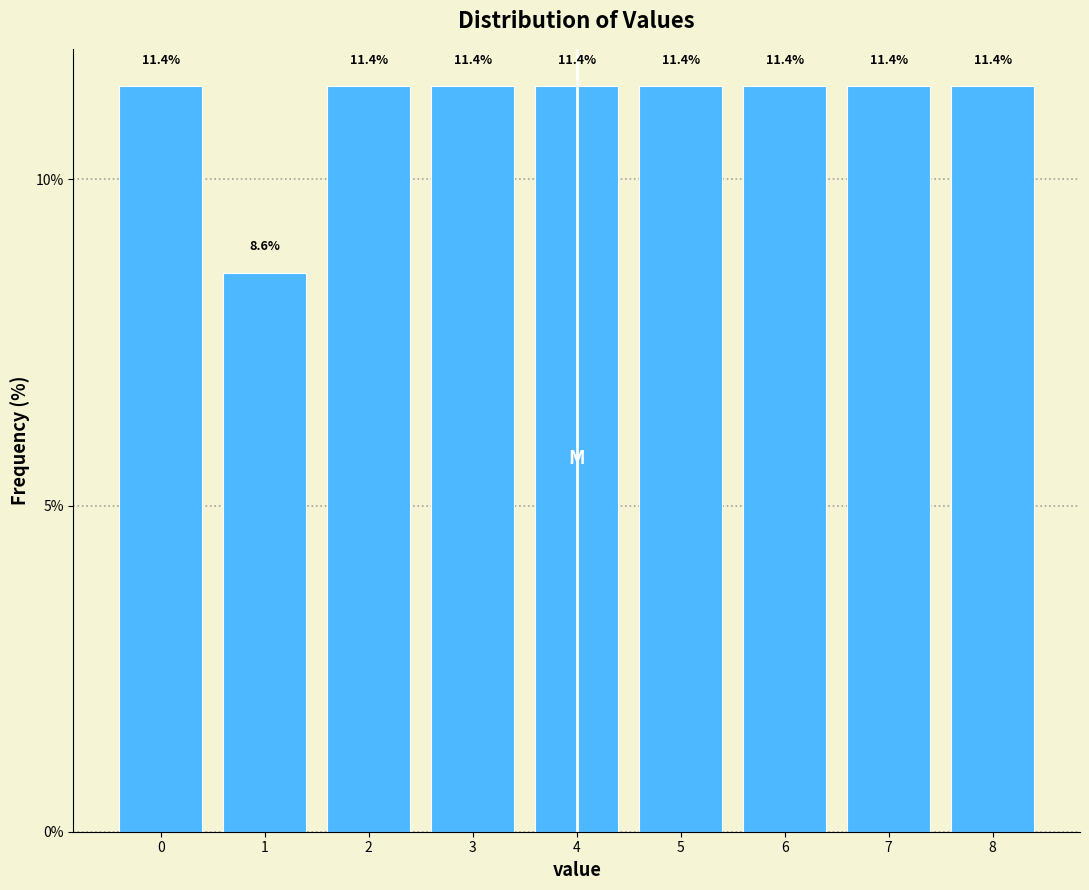

Reading left to right, list every bar in this chart as the range it spans on the x-axis followed by its height.

-0.5 to 0.5: 11.4
0.5 to 1.5: 8.6
1.5 to 2.5: 11.4
2.5 to 3.5: 11.4
3.5 to 4.5: 11.4
4.5 to 5.5: 11.4
5.5 to 6.5: 11.4
6.5 to 7.5: 11.4
7.5 to 8.5: 11.4